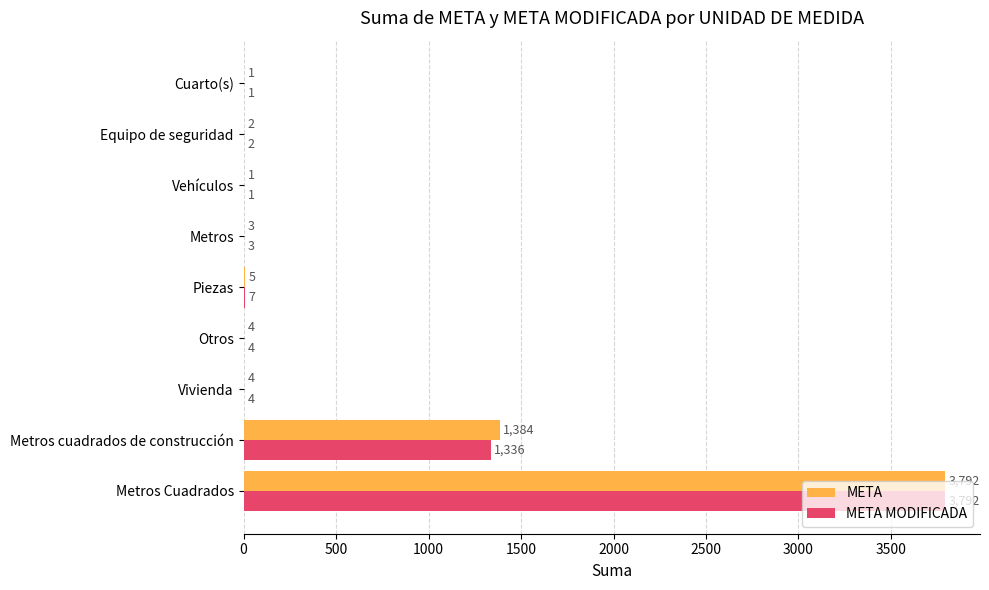

What is the sum of all META values?

5196